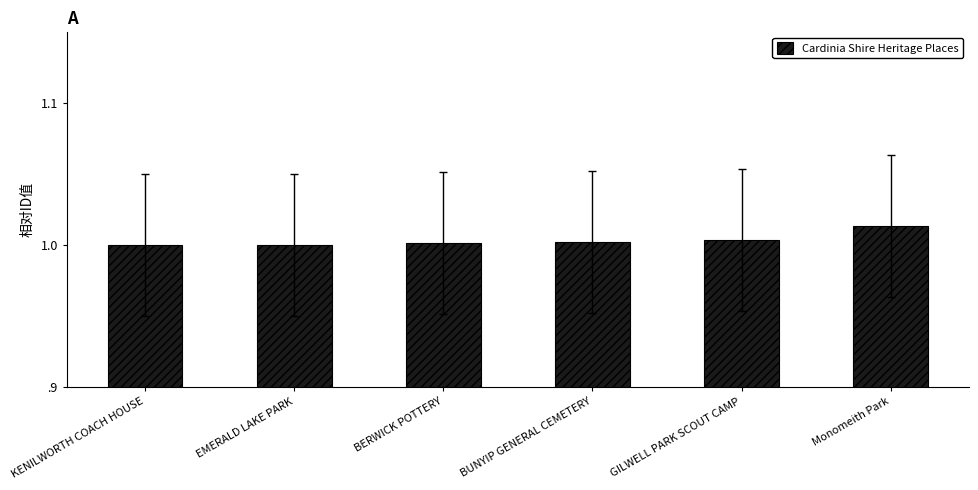

Does the chart contain stacked bars?

No